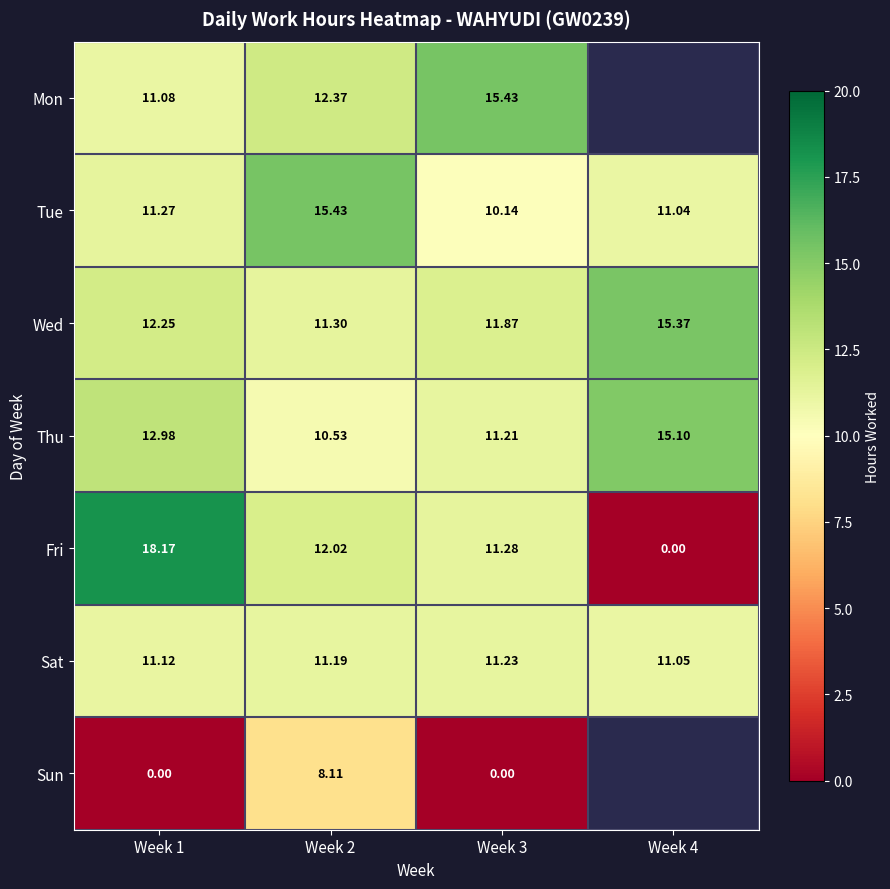

True or false: Fri has a value of 11.3 at Week 3.

True